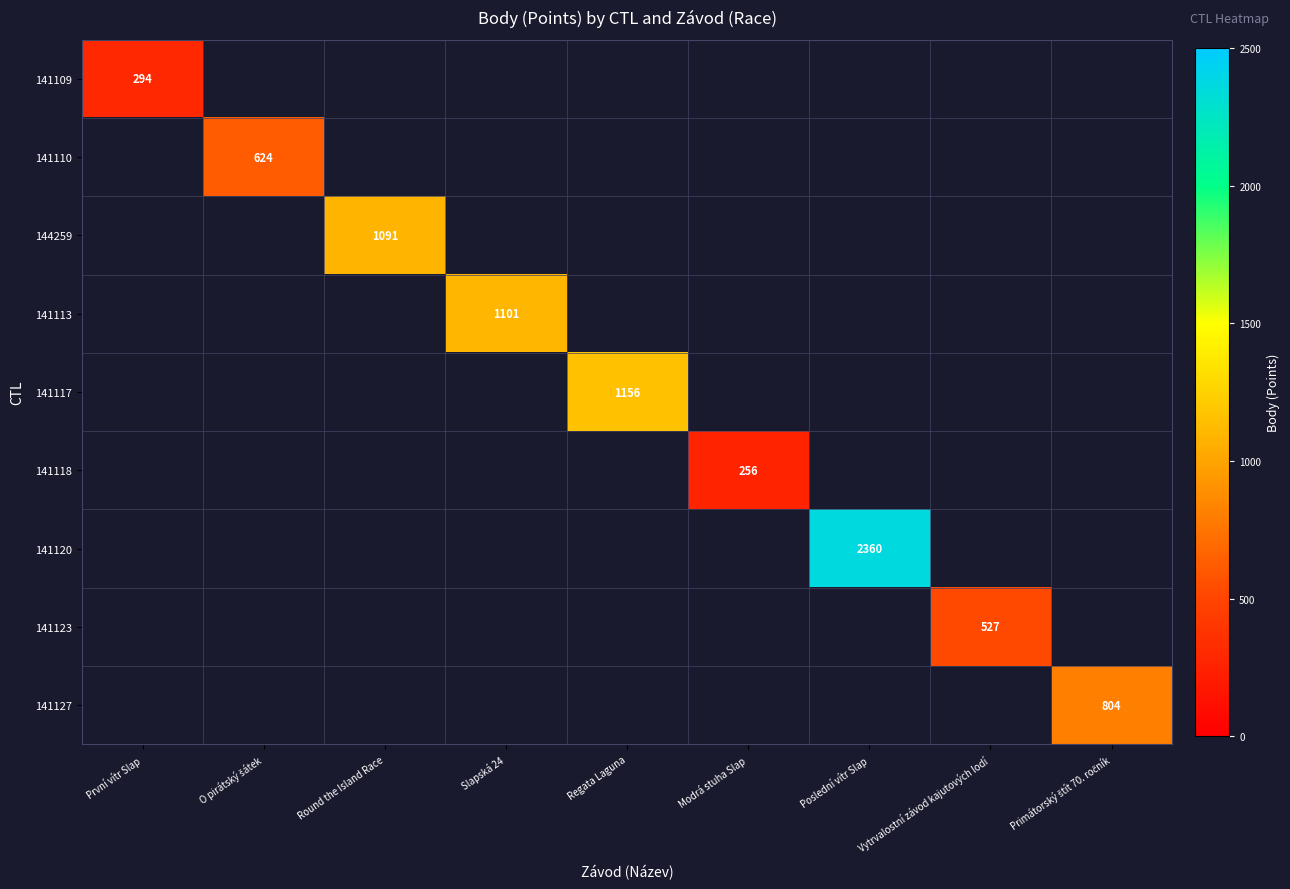

How many series are shown in this chart?

9